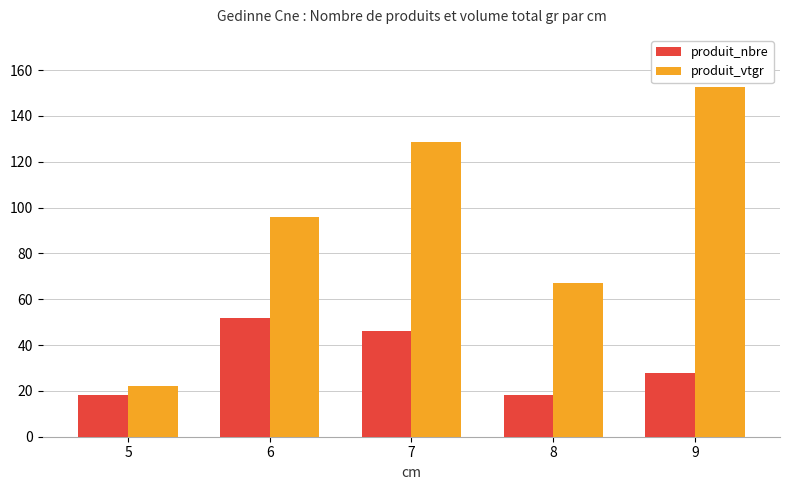

How many data points in produit_nbre are less than 28?

2